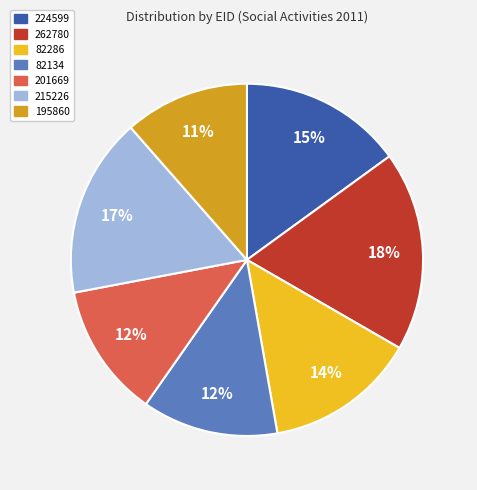

To the nearest percent, what is the difference between the largest and smallest slice percentages?

7%